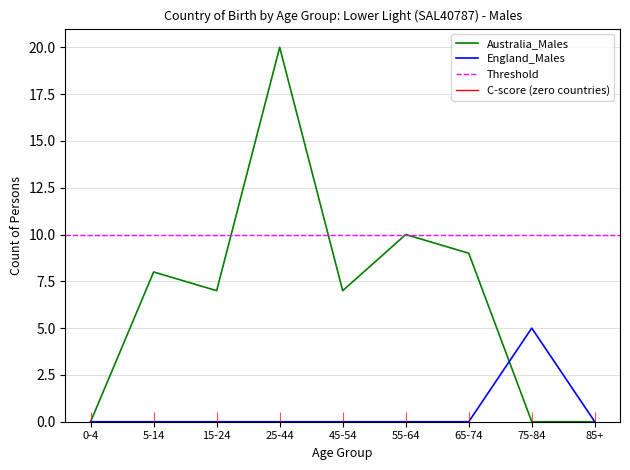

Which has a higher value, 5-14 or 15-24?

5-14